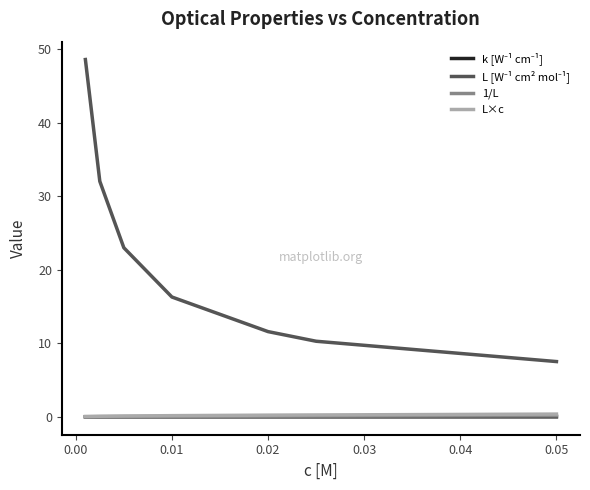

How many lines are shown in the chart?

4